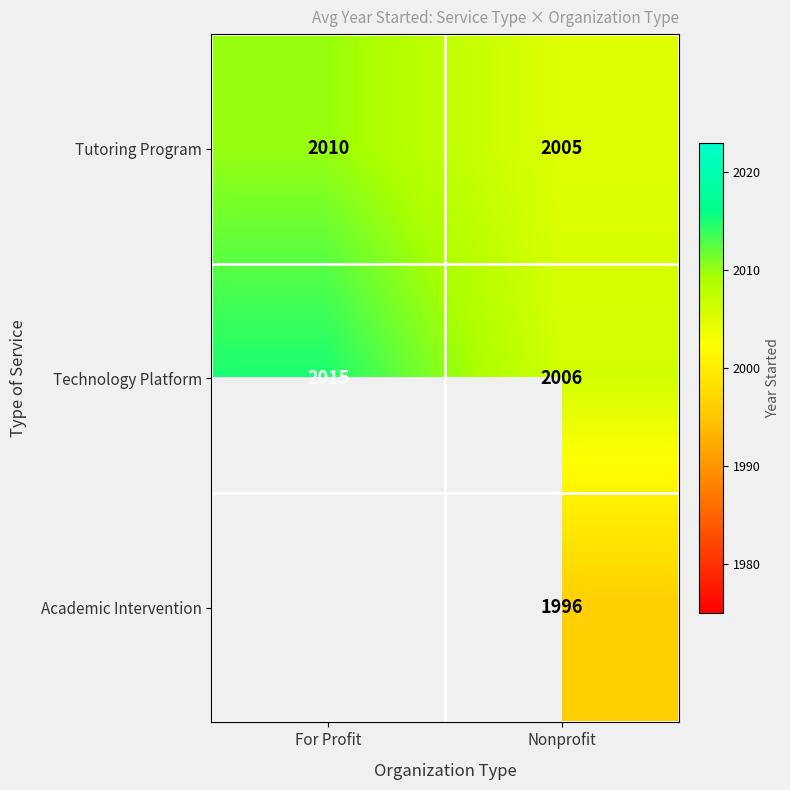

List the labels in order of Tutoring Program value, smallest first.

Nonprofit, For Profit